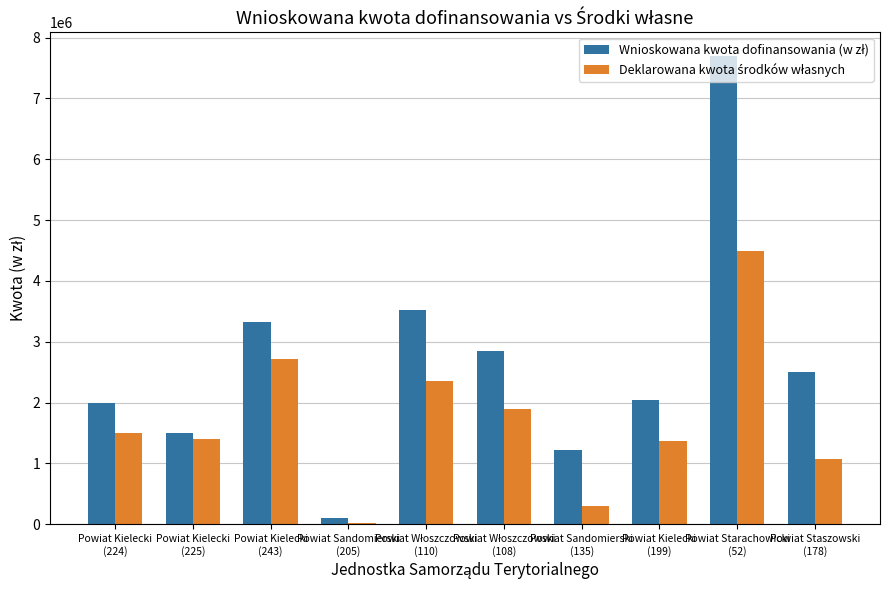

What is the maximum value shown in the chart?

7700000.0